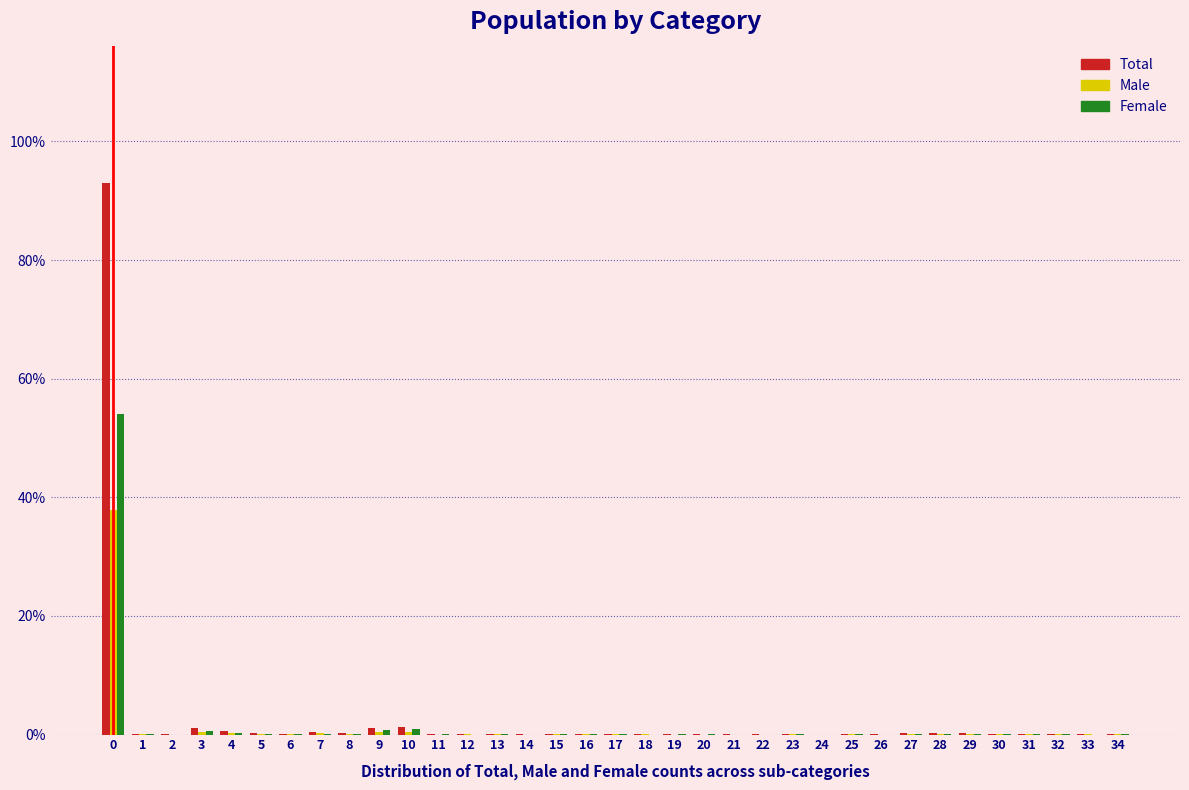

The value of Male at 25 is 0.0. True or false?

True